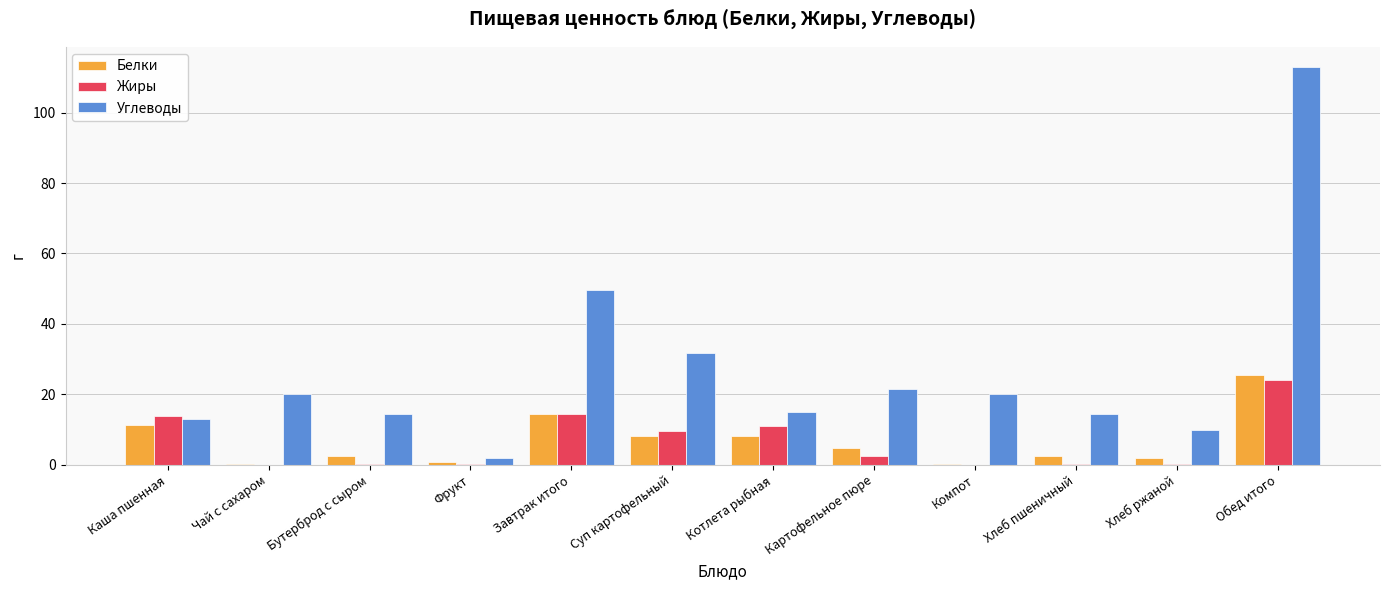

Between Суп картофельный and Хлеб ржаной, which series saw the biggest shift?

Углеводы